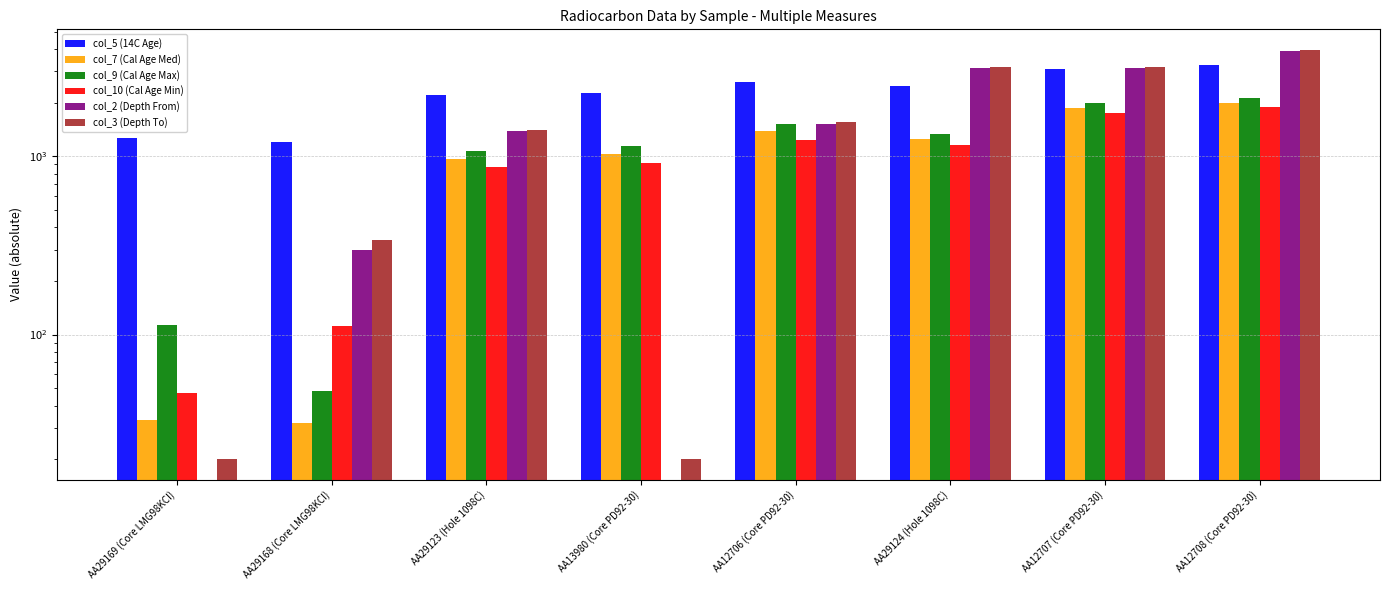

Rank the categories by col_3 (Depth To) value from lowest to highest.

AA29169 (Core LMG98KCI), AA13980 (Core PD92-30), AA29168 (Core LMG98KCI), AA29123 (Hole 1098C), AA12706 (Core PD92-30), AA12707 (Core PD92-30), AA29124 (Hole 1098C), AA12708 (Core PD92-30)